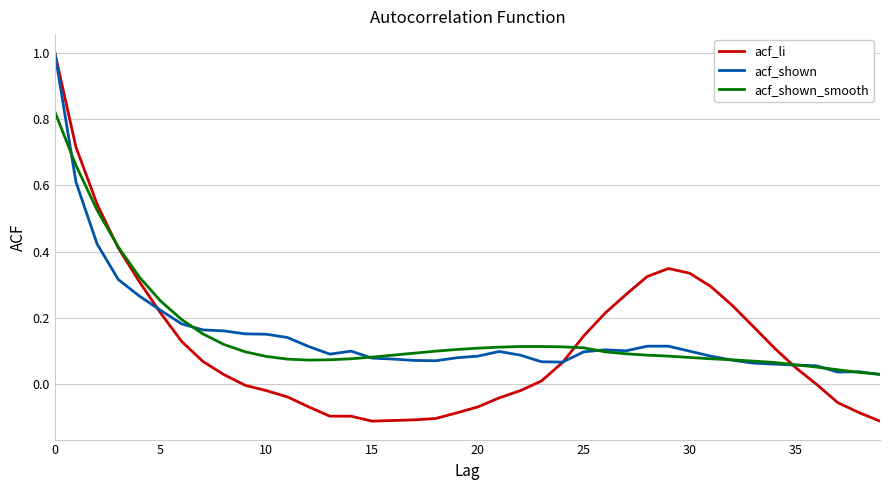

Is this an area chart (filled region under the line)?

No